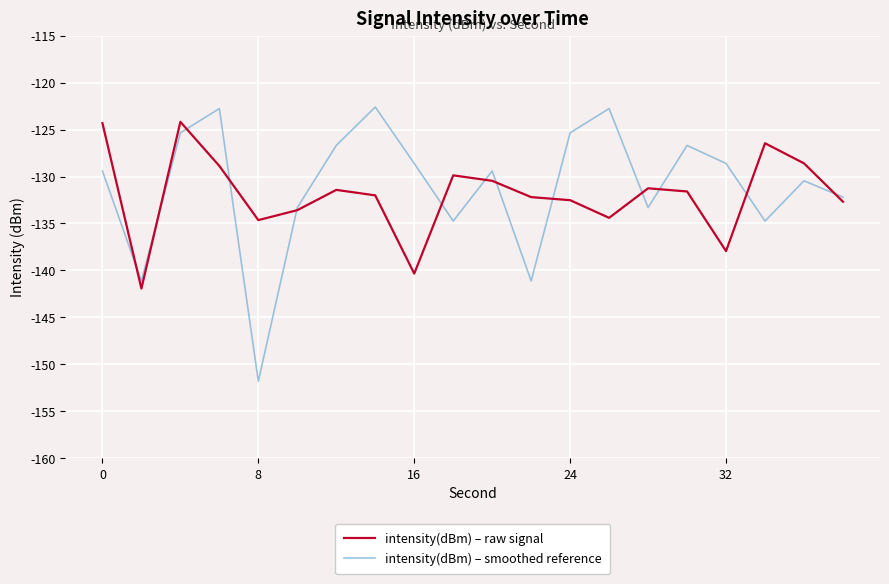

What is the highest value of the intensity(dBm) – smoothed reference series?

-122.6